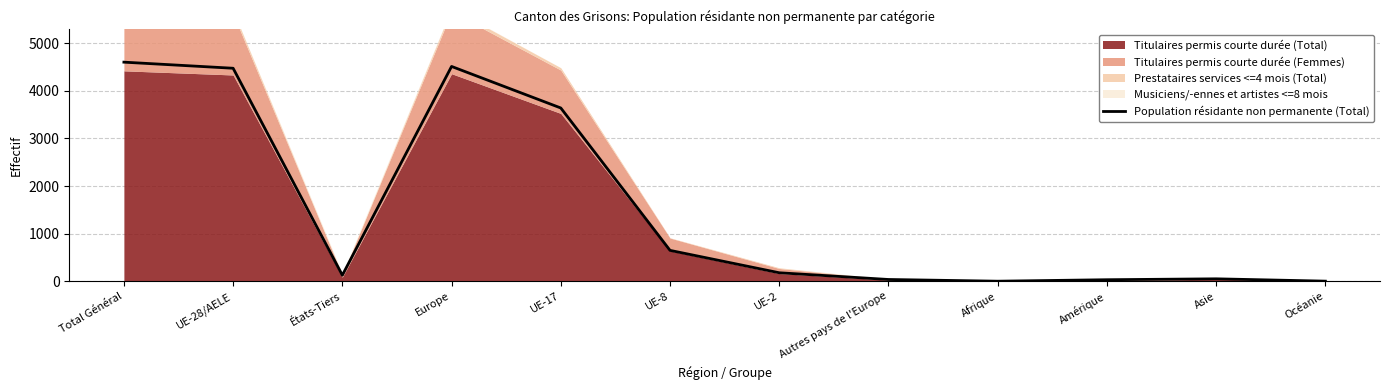

Read the value at UE-28/AELE, to the nearest 100.

4500